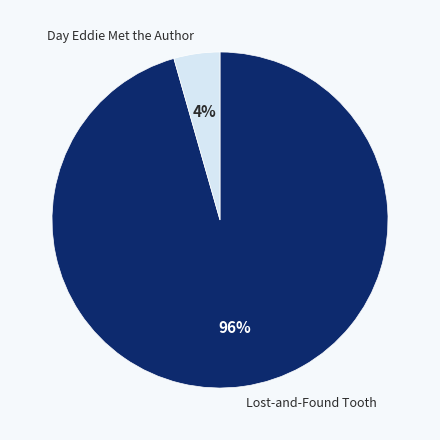

Which has a higher value, Day Eddie Met the Author or Lost-and-Found Tooth?

Lost-and-Found Tooth